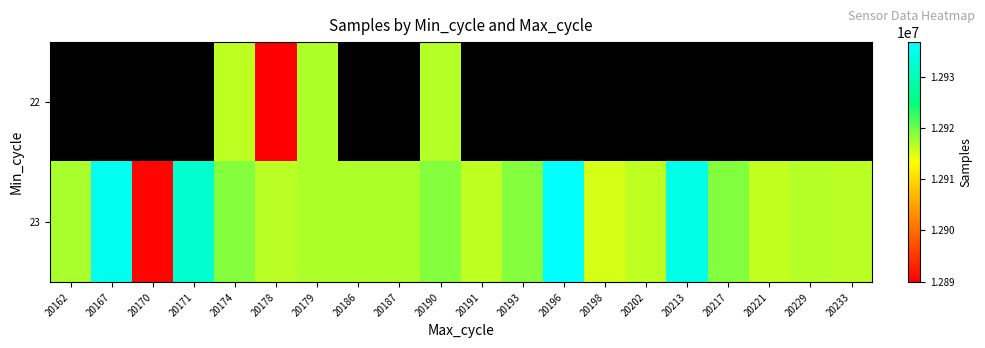

At which category is the sum across all series the highest?

20190